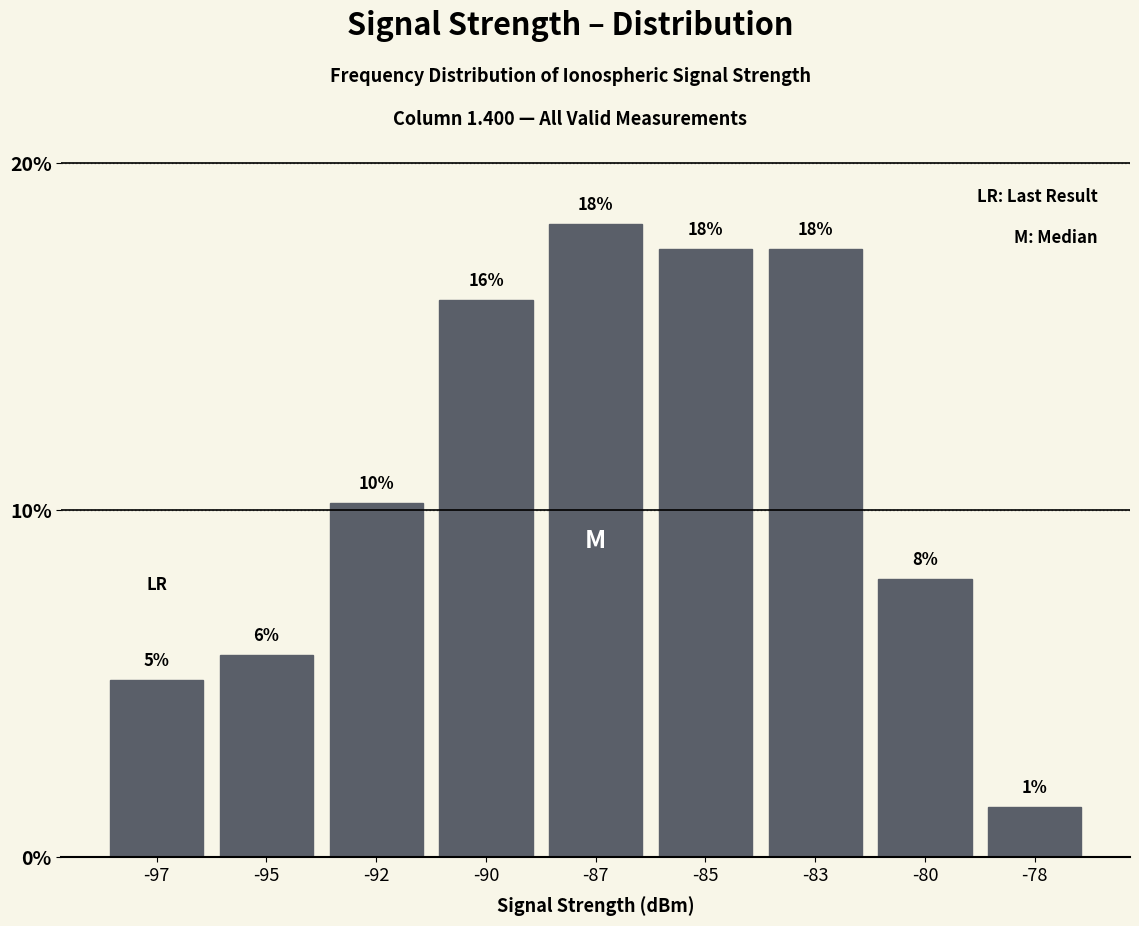

Does the chart contain any negative values?

No